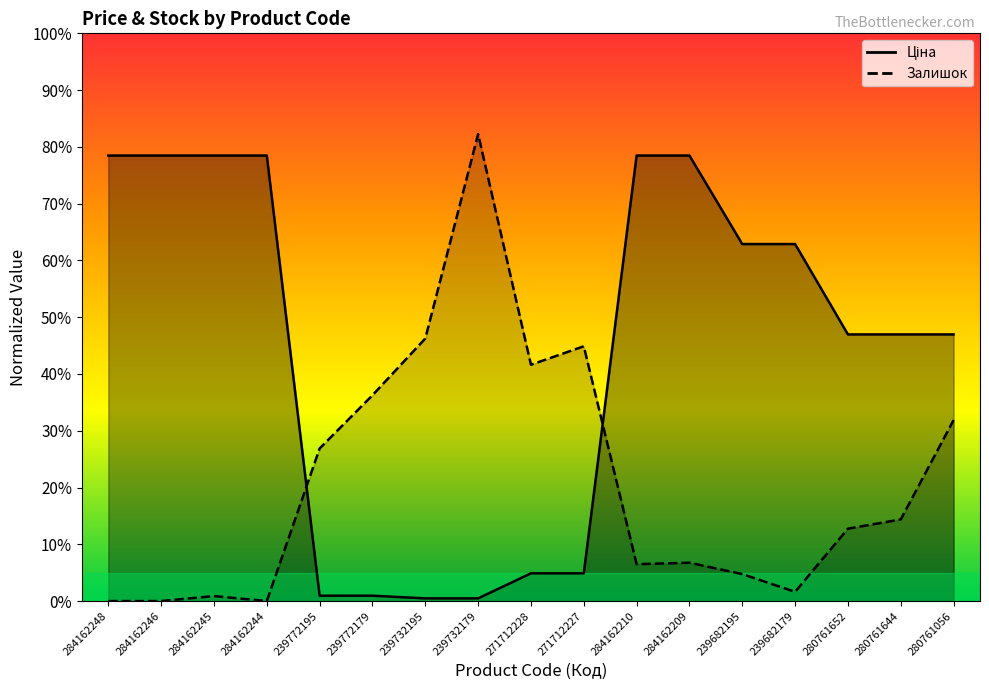

What position from the left is 280761644?

16